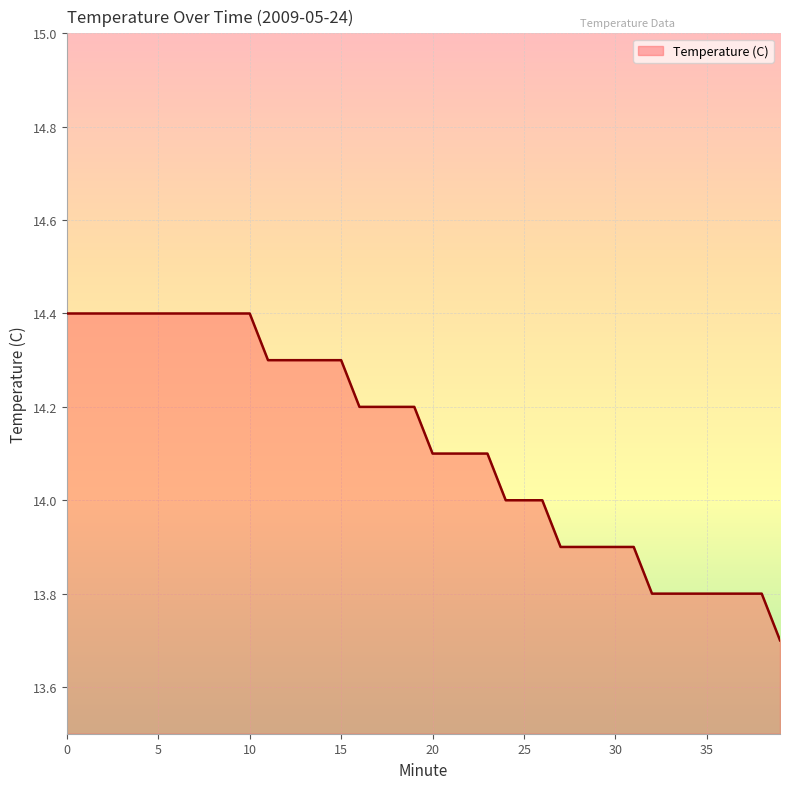

What is the difference between the maximum and minimum values?

0.7